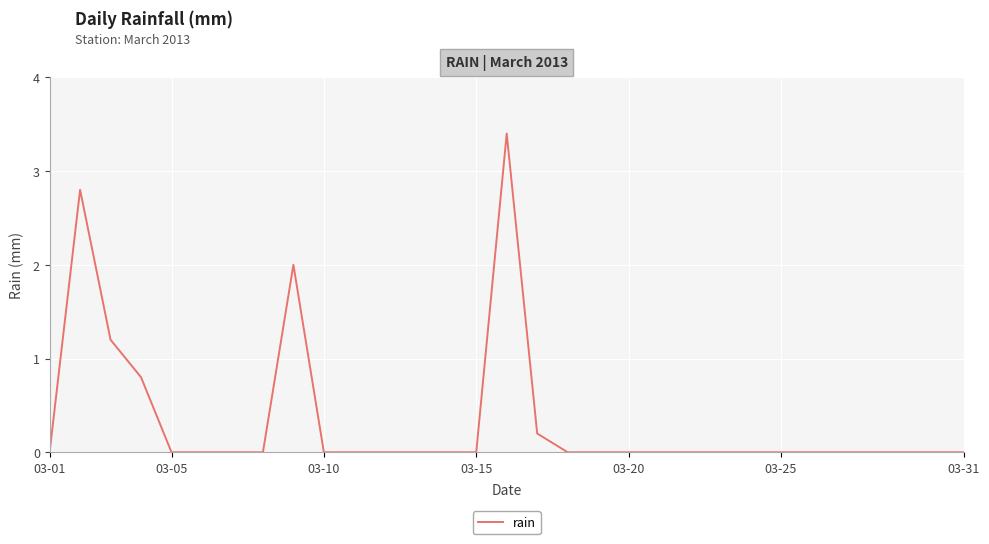

What is the greatest value displayed?

3.4